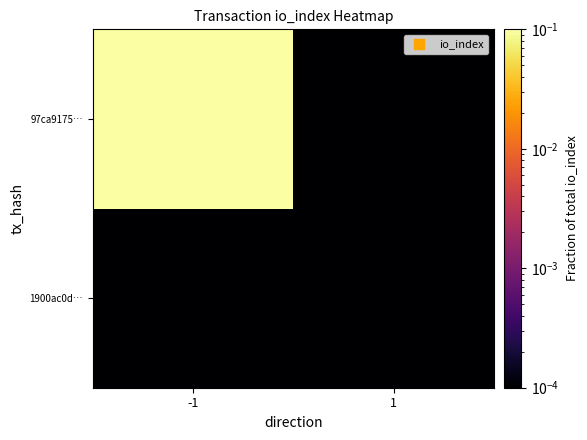

Between -1 and 1, which is larger?

-1